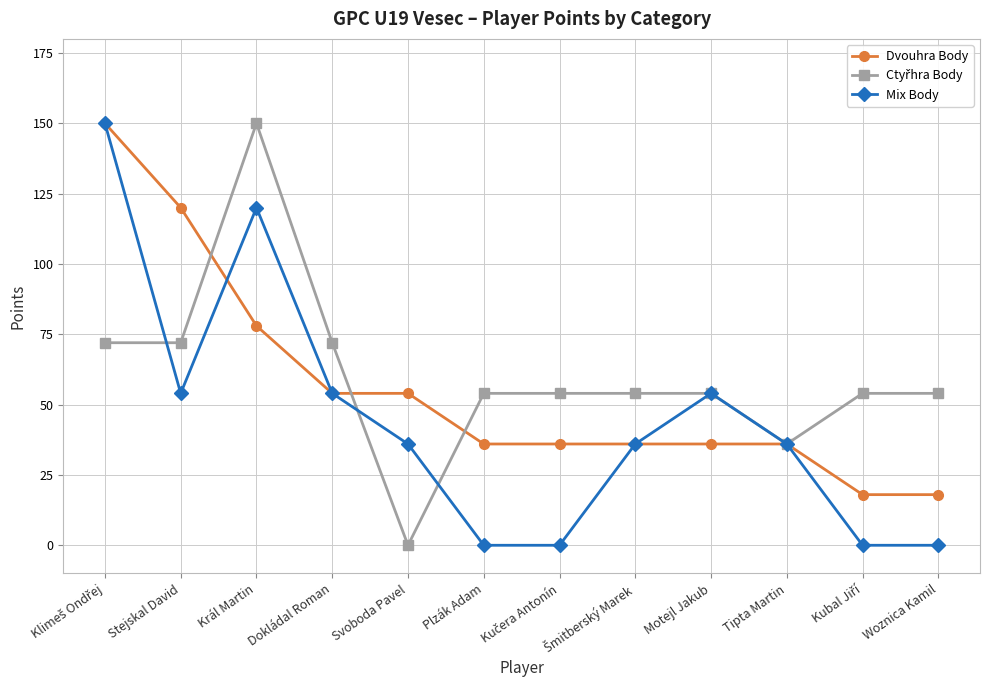

Where is Dvouhra Body nearest to the value 84?

Král Martin